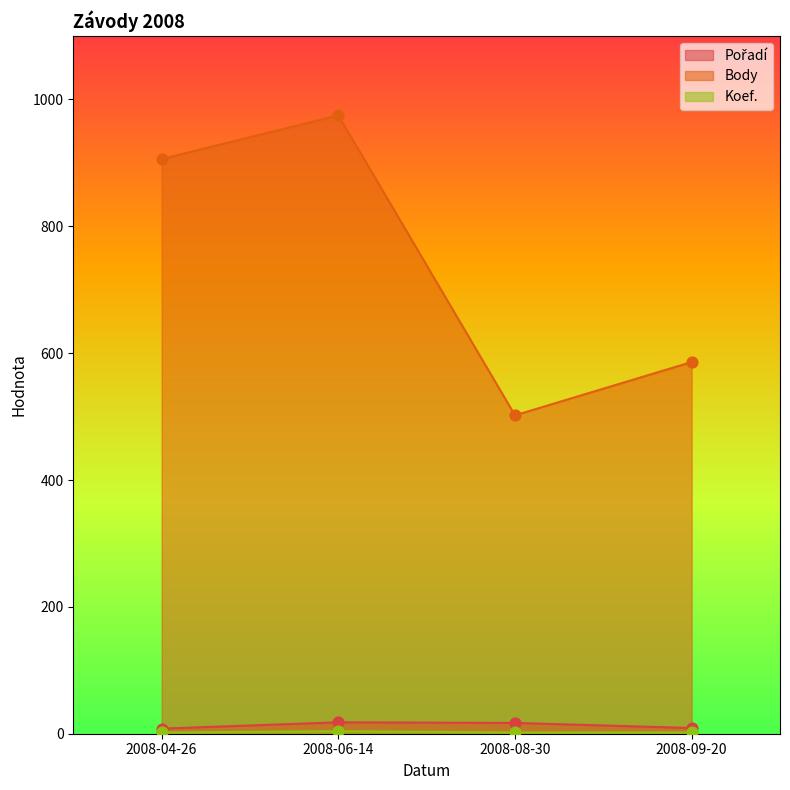

Which series has the largest total across all categories?

Body